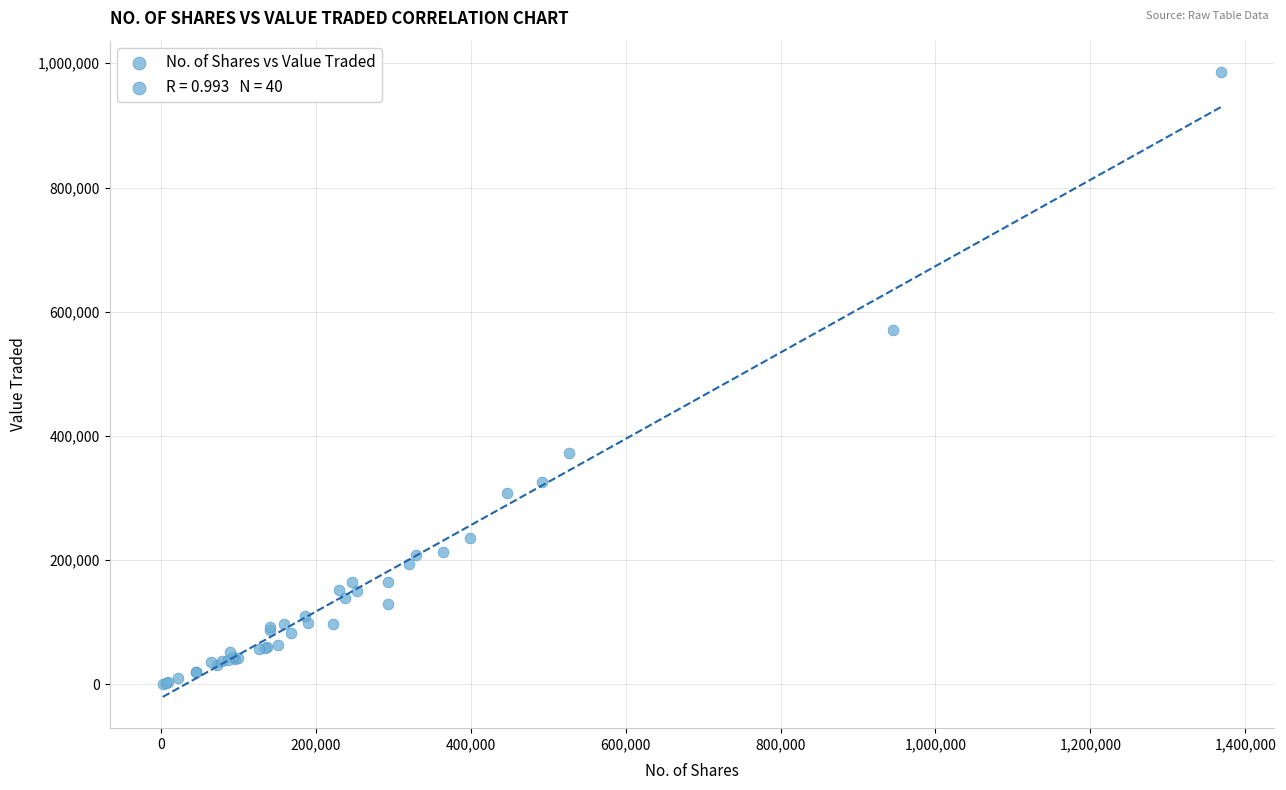

What Y value in the scatter plot is closest to 493499?

570352